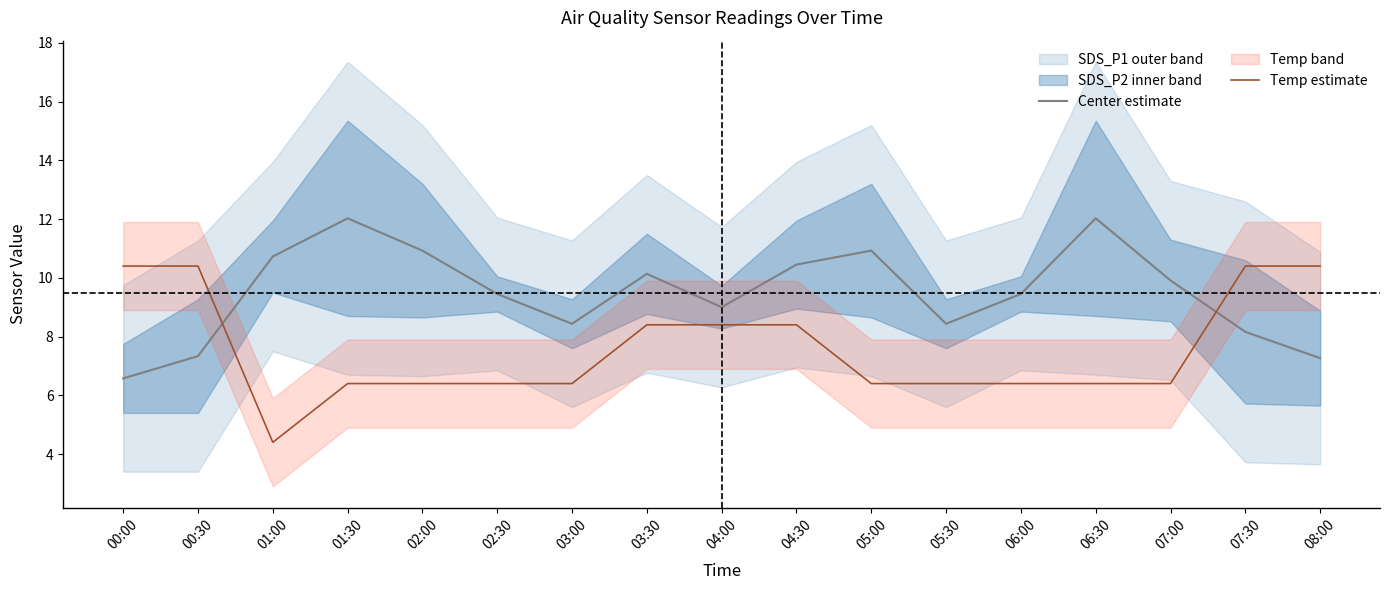

What is the total value across all series at 05:00?

17.3